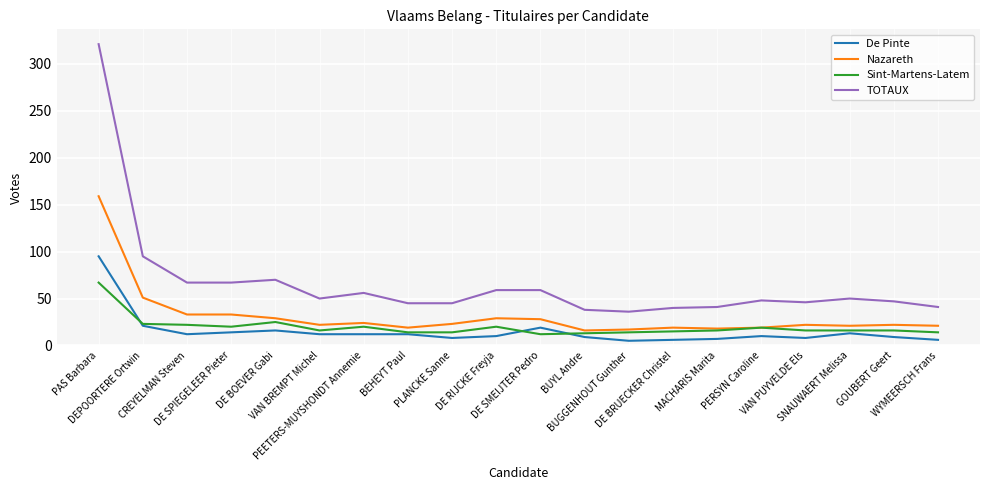

At how many categories does at least one series exceed 124?

1